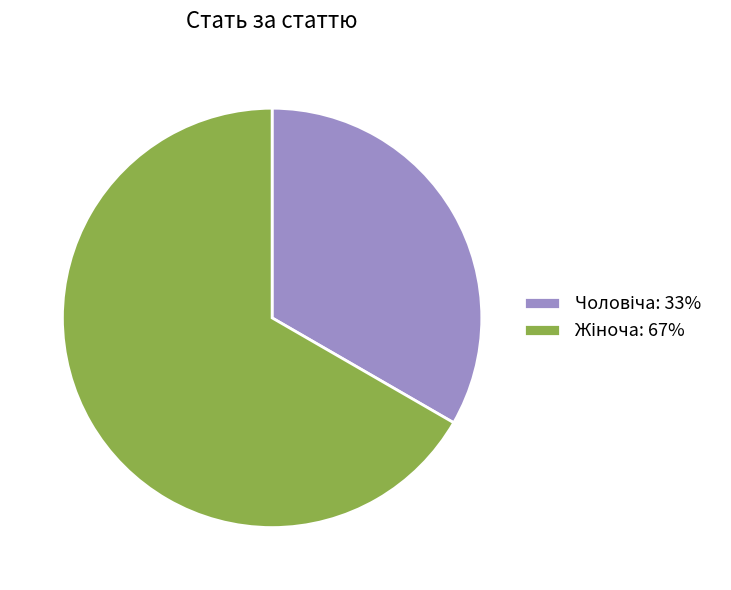

Is there any slice that represents more than half of the pie?

Yes